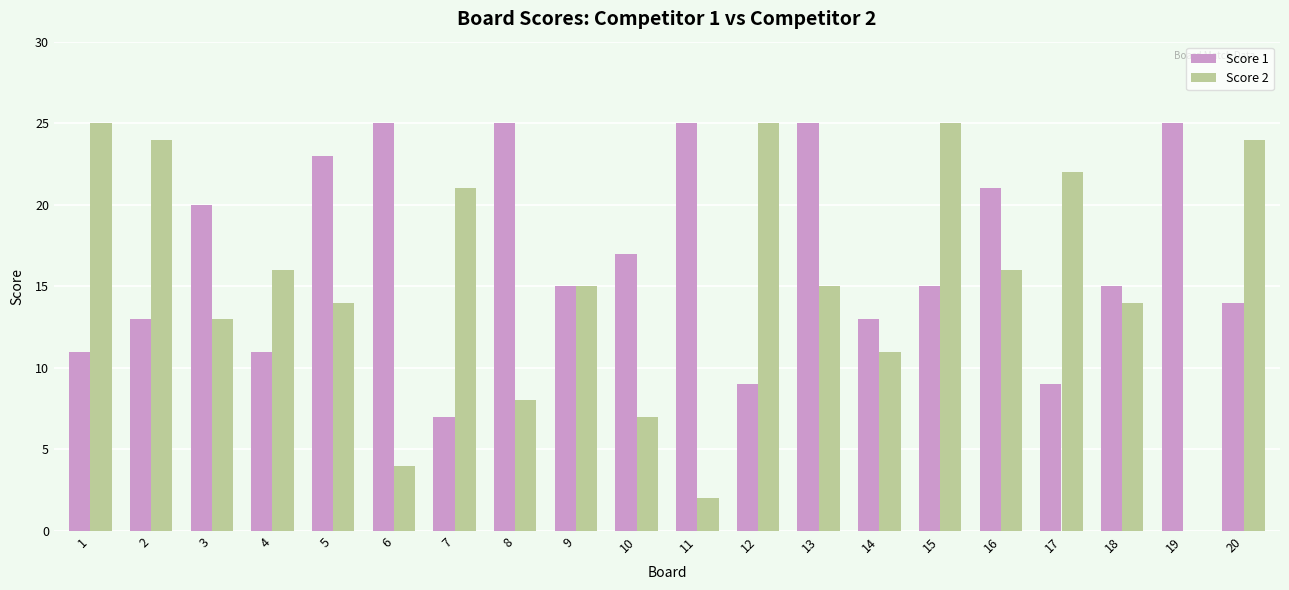

Between 11 and 20, which series saw the biggest shift?

Score 2